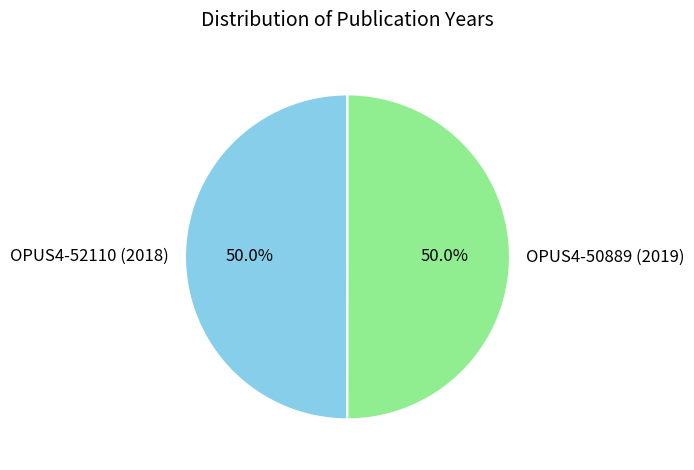

What portion of the pie excludes OPUS4-50889 (2019)?

50.0%